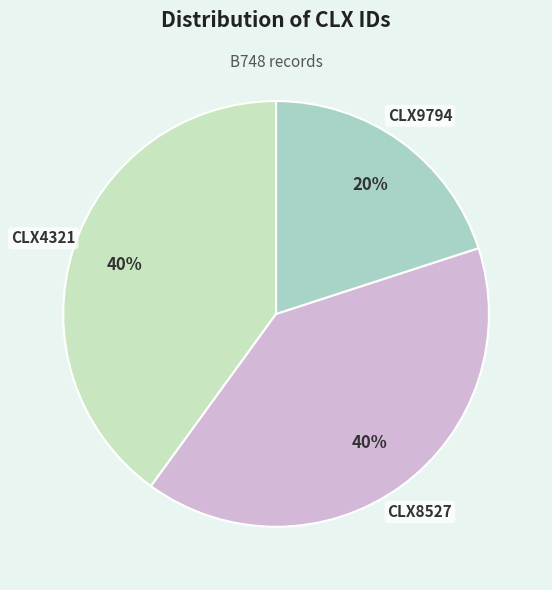

Combined, do CLX4321 and CLX9794 account for over 50%?

Yes